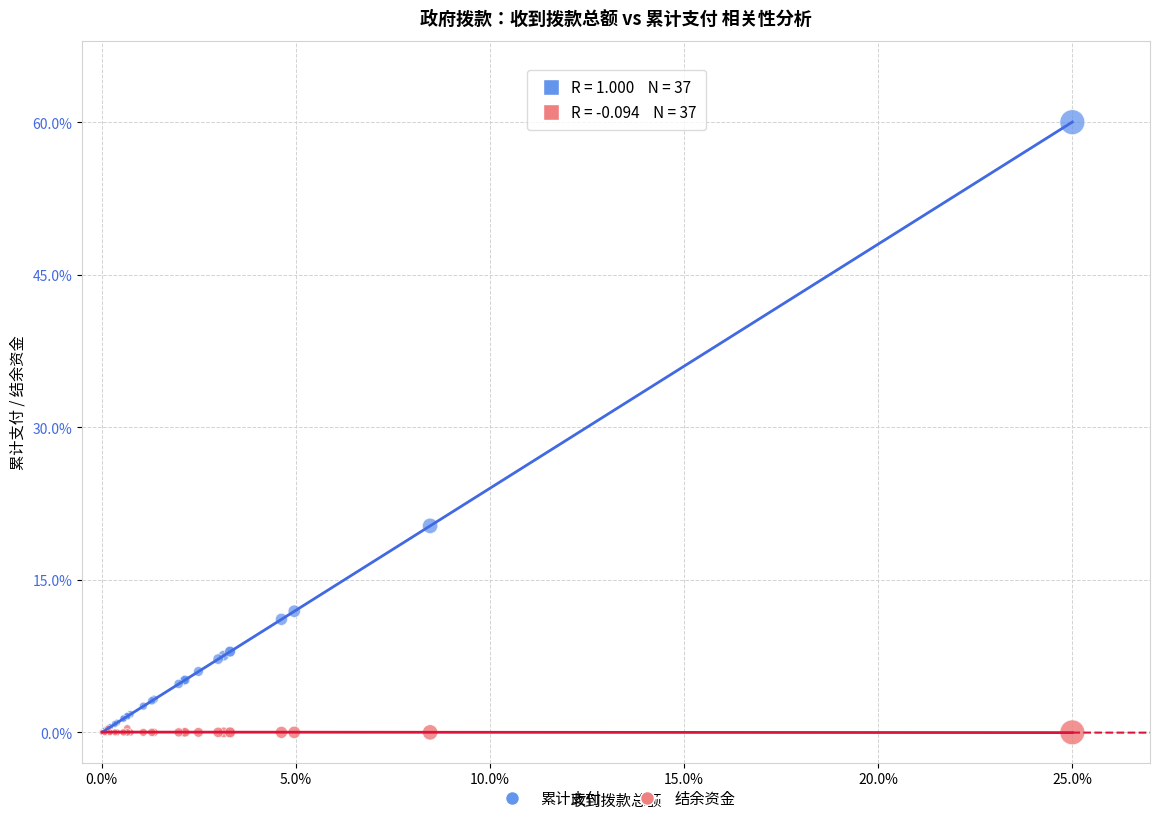

Across all series, what Y value is closest to 30?

20.3